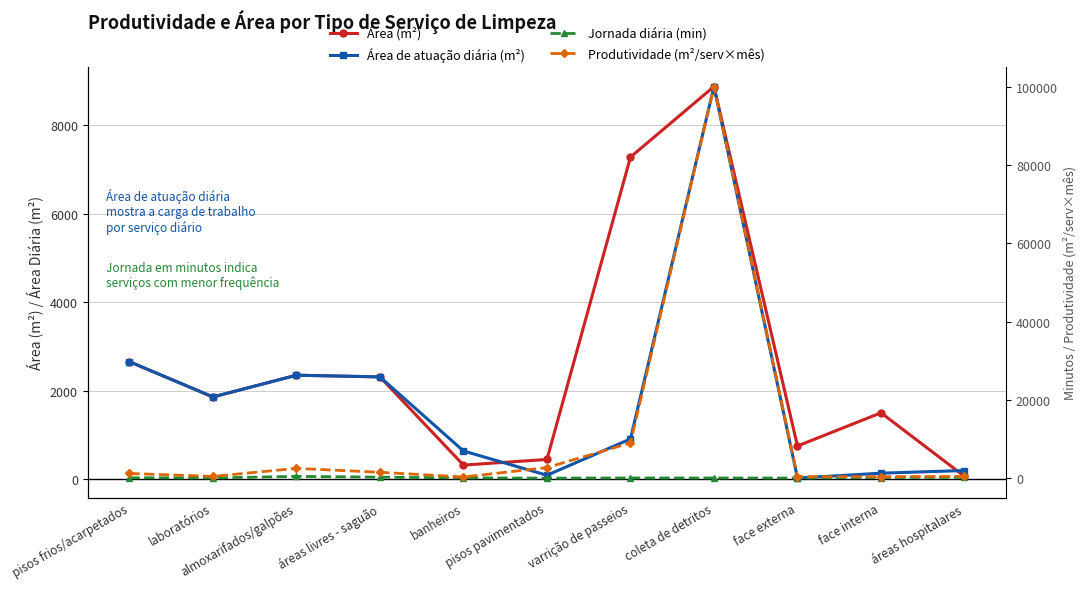

How many data points does each series have?

11